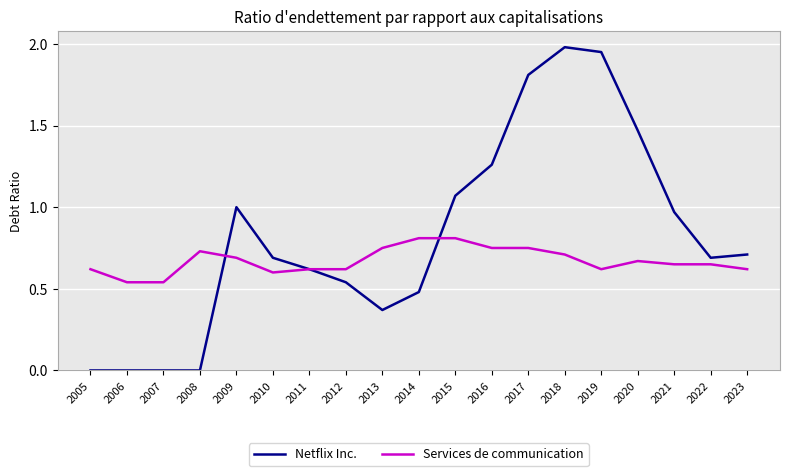

Is it true that Services de communication equals 0.4 at 2008?

False